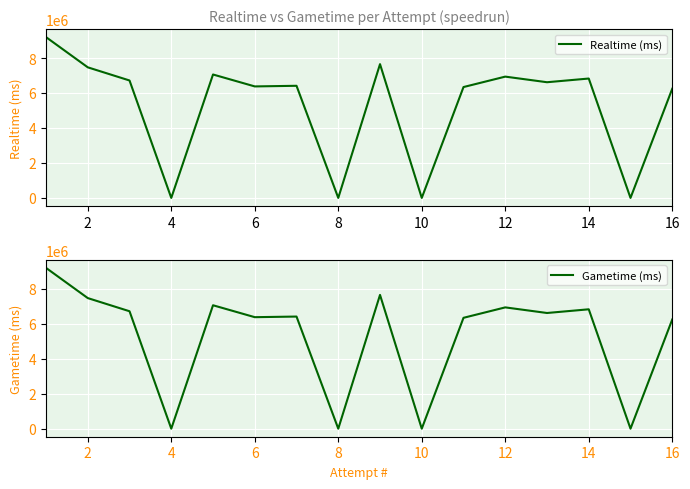

What is the highest value of the Realtime (ms) series?

9195105